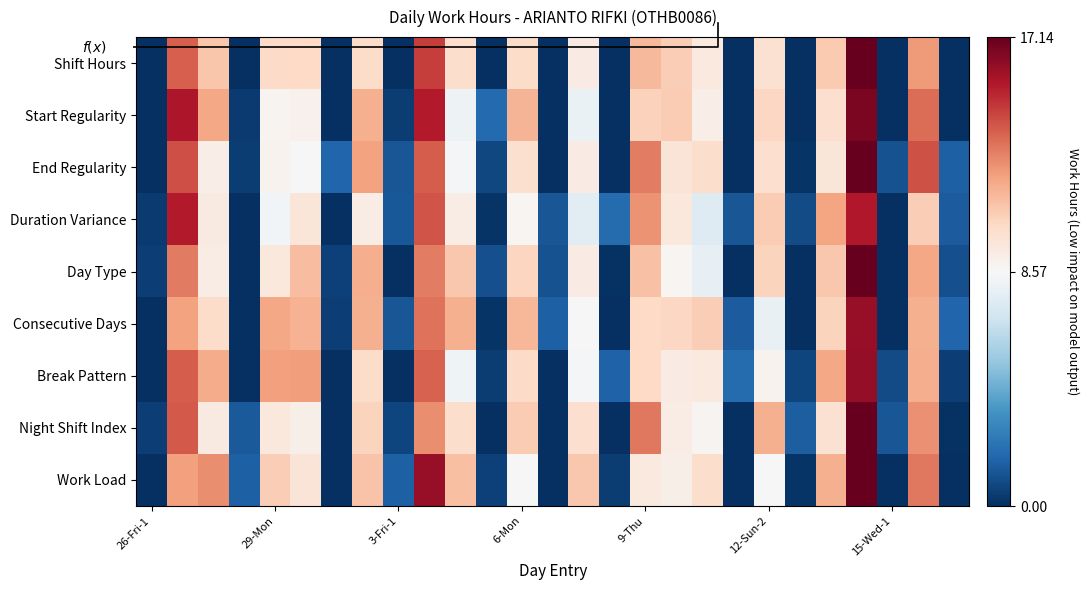

How many values in the Shift Hours series exceed 9?

16